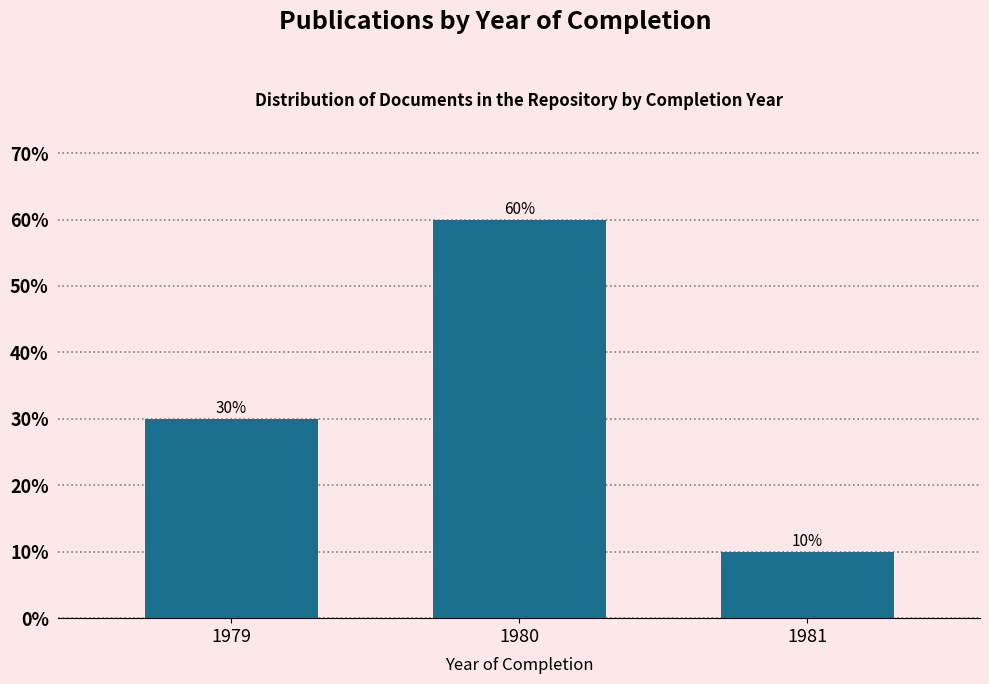

Reading left to right, list all the values displayed in this chart.

1979=30	1980=60	1981=10